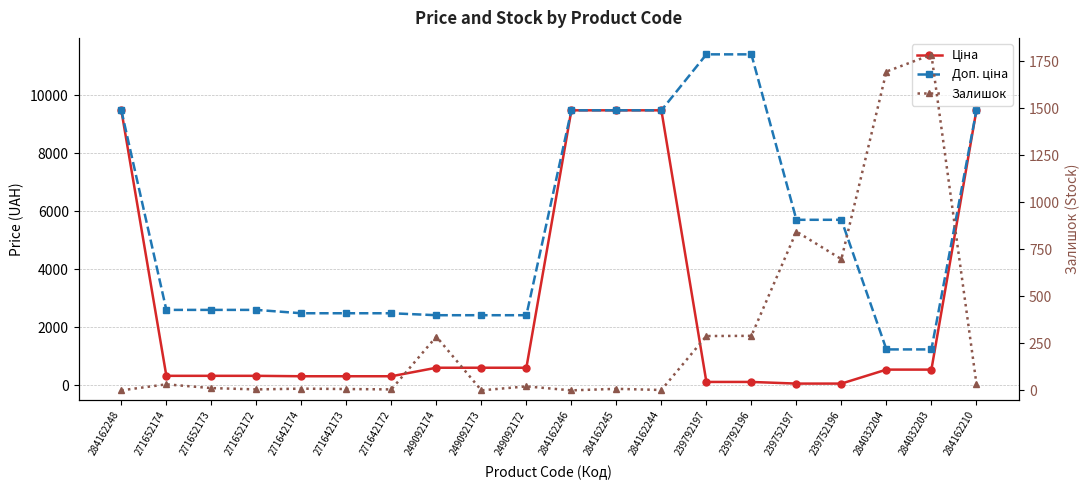

What is the maximum value shown in the chart?

11410.0